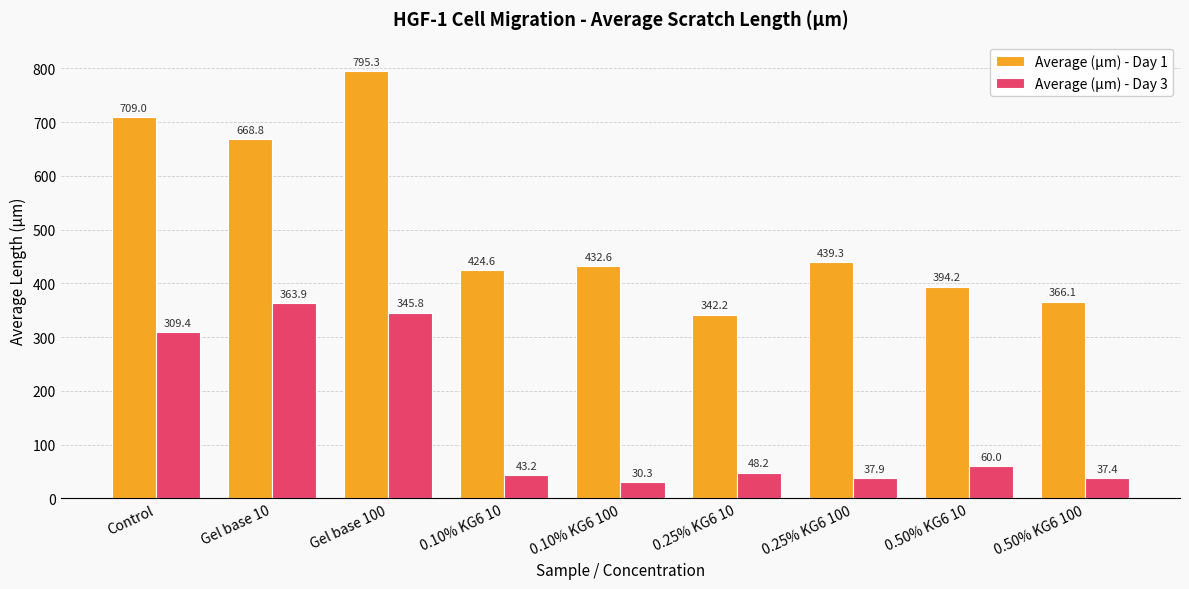

Between Gel base 100 and 0.25% KG6 100, which series saw the biggest shift?

Average (µm) - Day 1